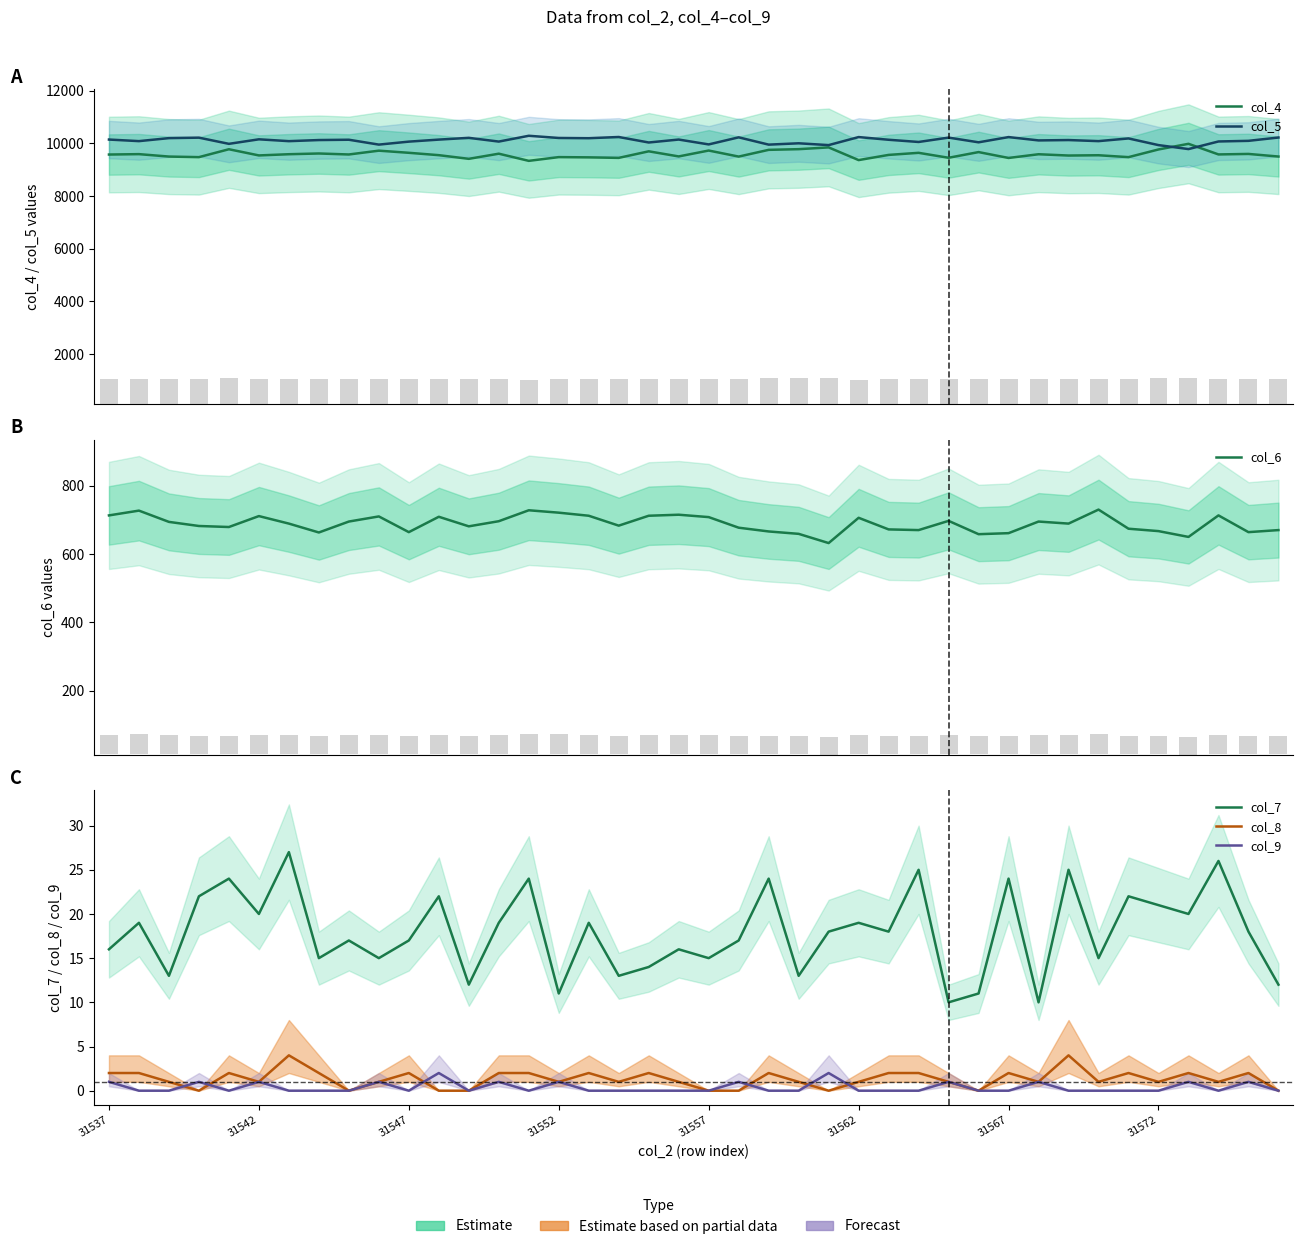

True or false: col_9 has a value of 0 at 39.

True